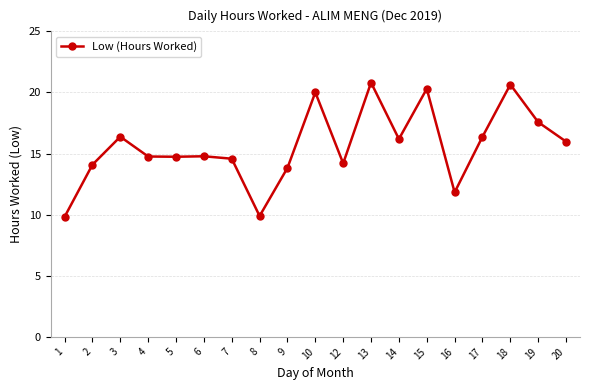

What is the maximum value shown in the chart?

20.8